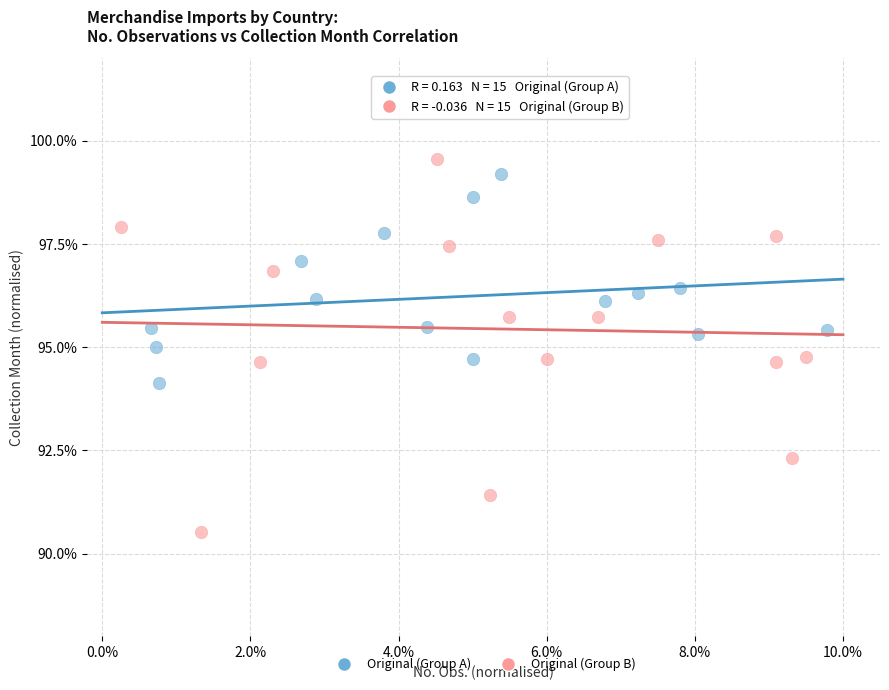

Which series contains the lowest Y value?

Original (Group B)